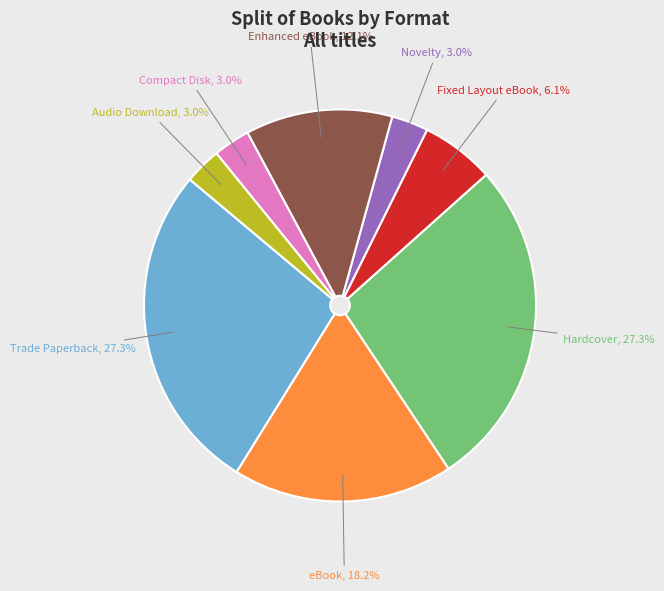

To the nearest percent, what is the difference between the largest and smallest slice percentages?

24%